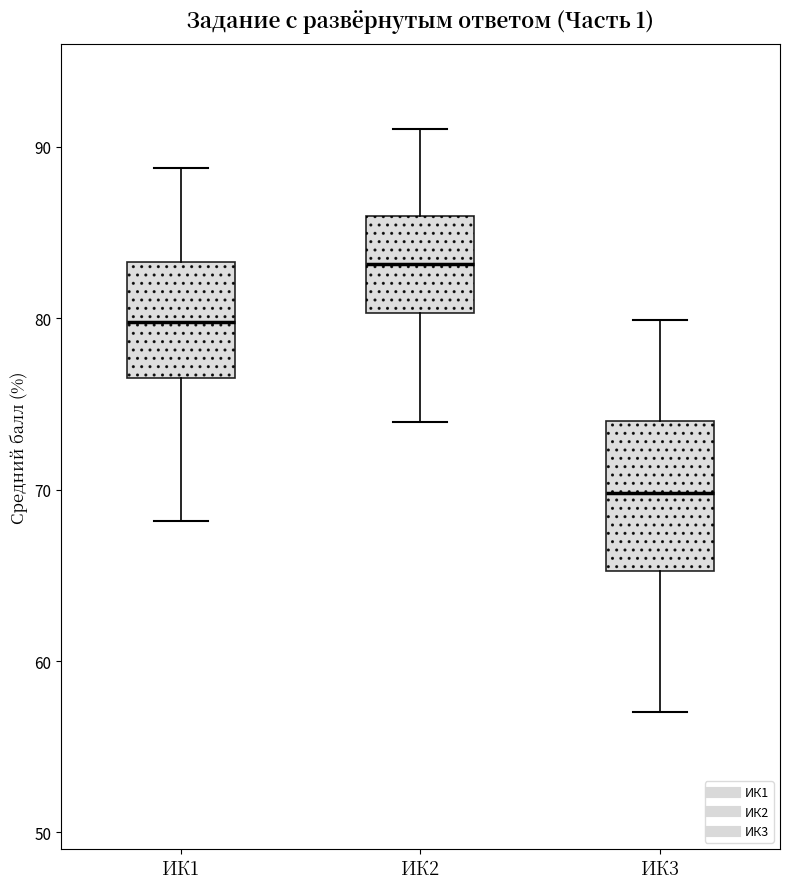

Comparing the boxes themselves (not the whiskers), which one is the tallest?

ИК3